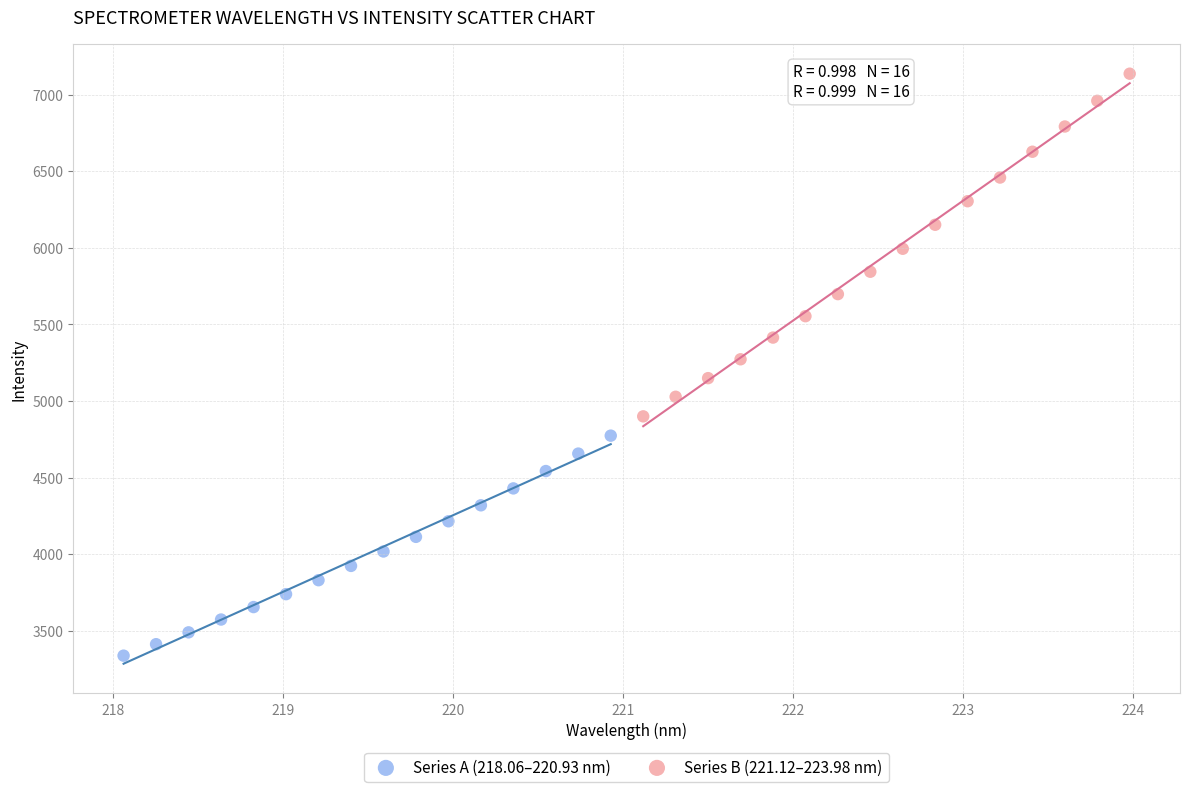

Which series has the widest spread of Y values?

Series B (221.12–223.98 nm)